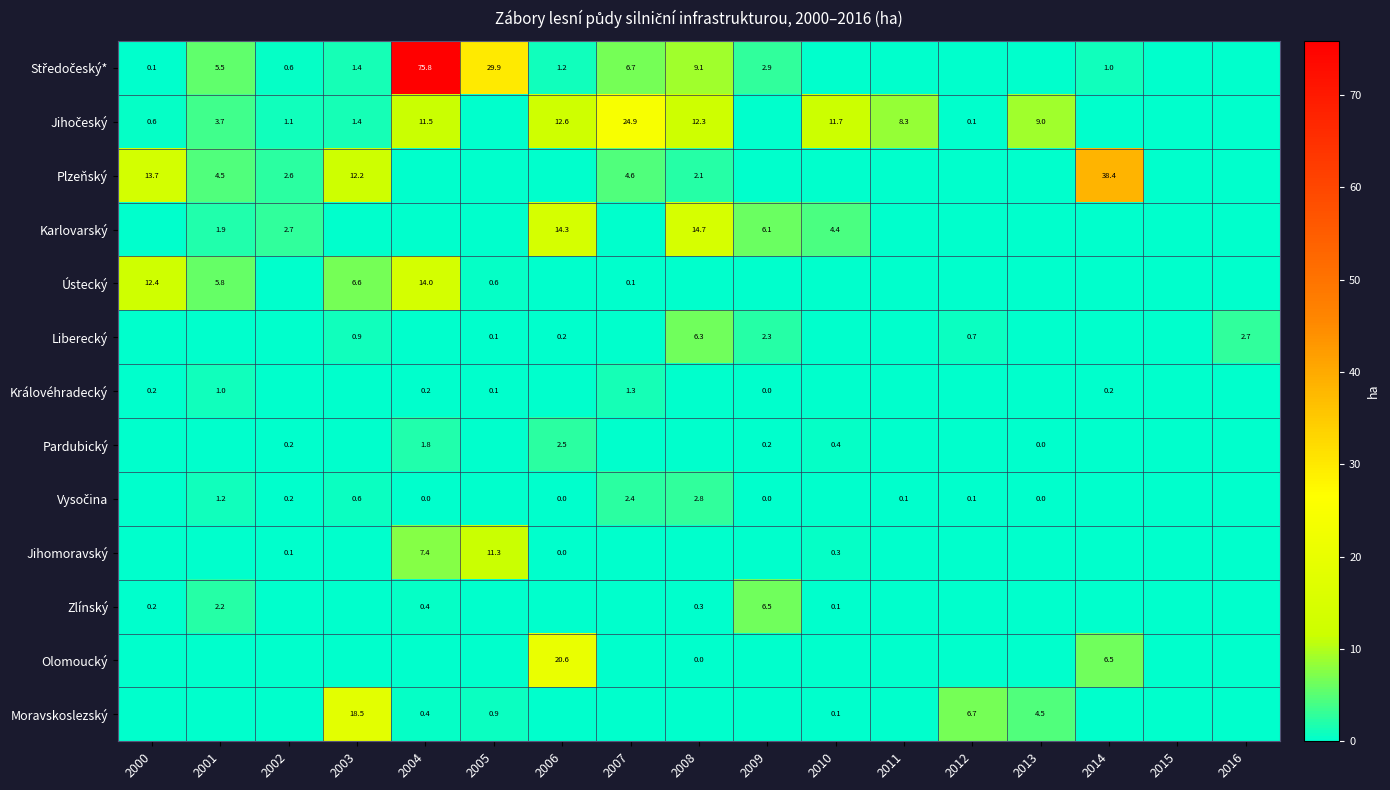

Is it true that Karlovarský equals 1.1 at 2010?

False